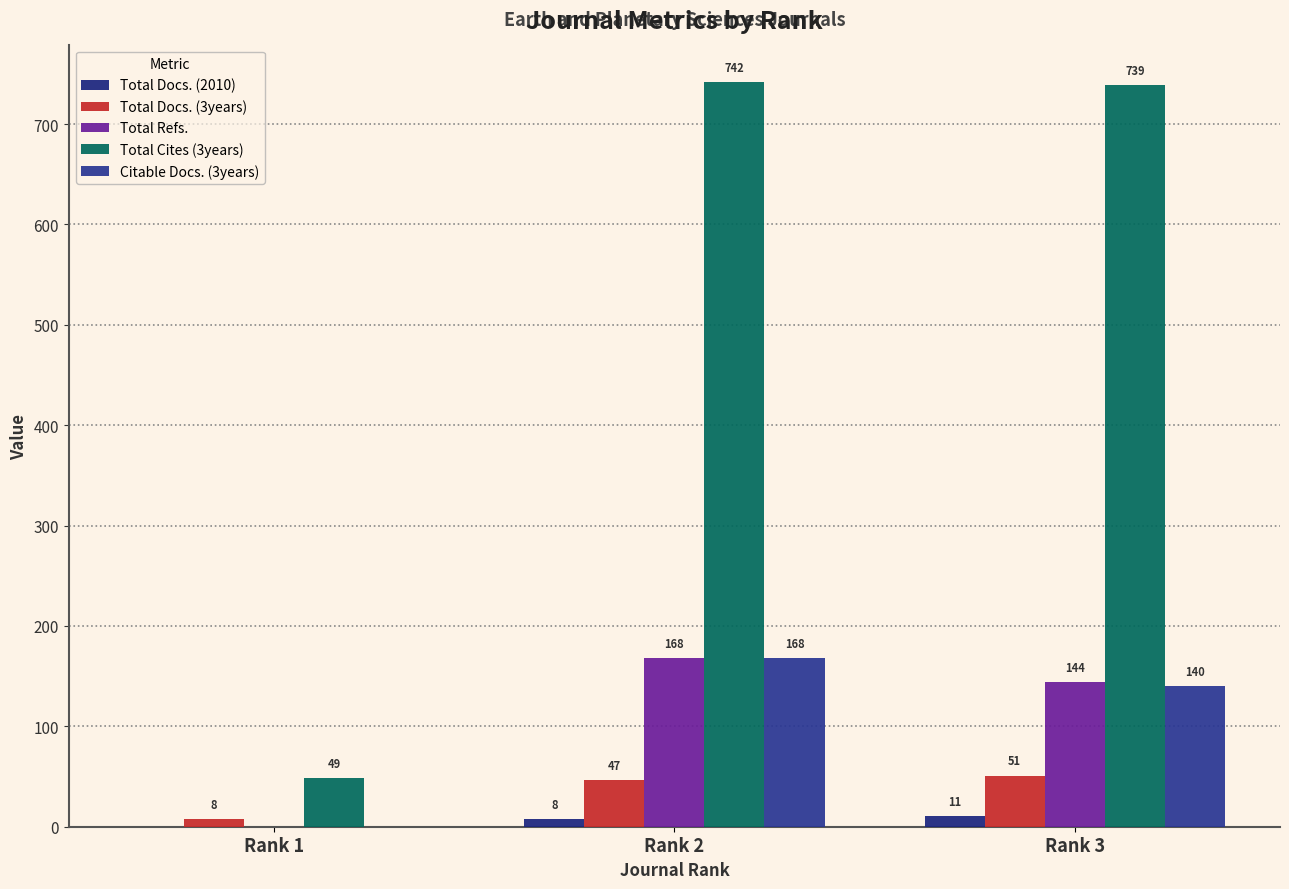

What are all the series names shown in the legend?

Total Docs. (2010), Total Docs. (3years), Total Refs., Total Cites (3years), Citable Docs. (3years)